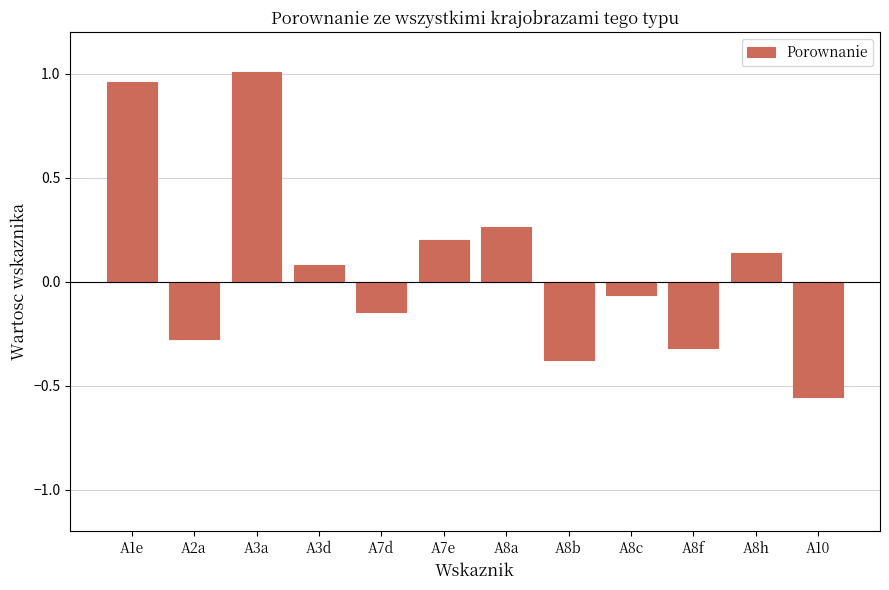

What is the change in value from A8h to A10?

-0.7